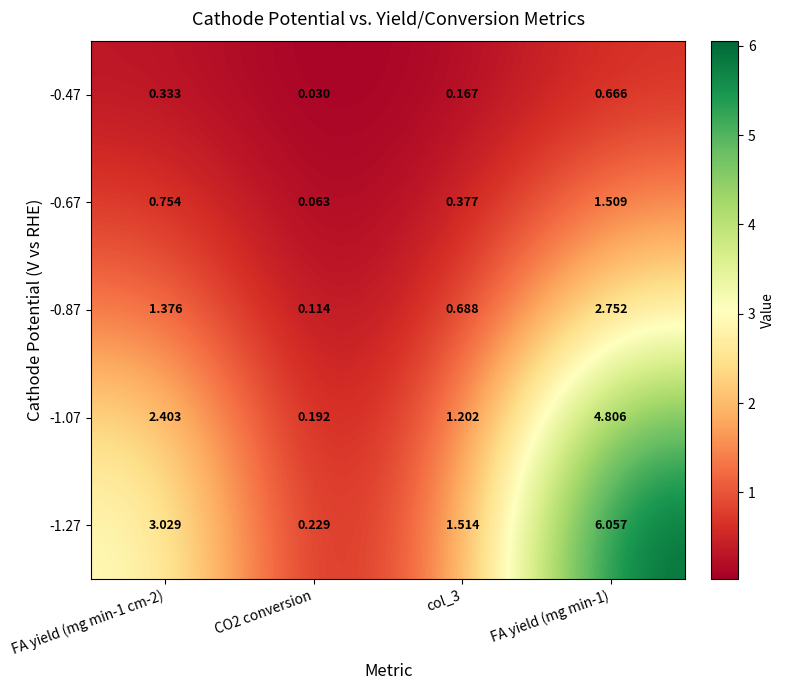

Is the value of -0.47 at FA yield (mg min-1 cm-2) greater than the value of -0.87 at CO2 conversion?

Yes